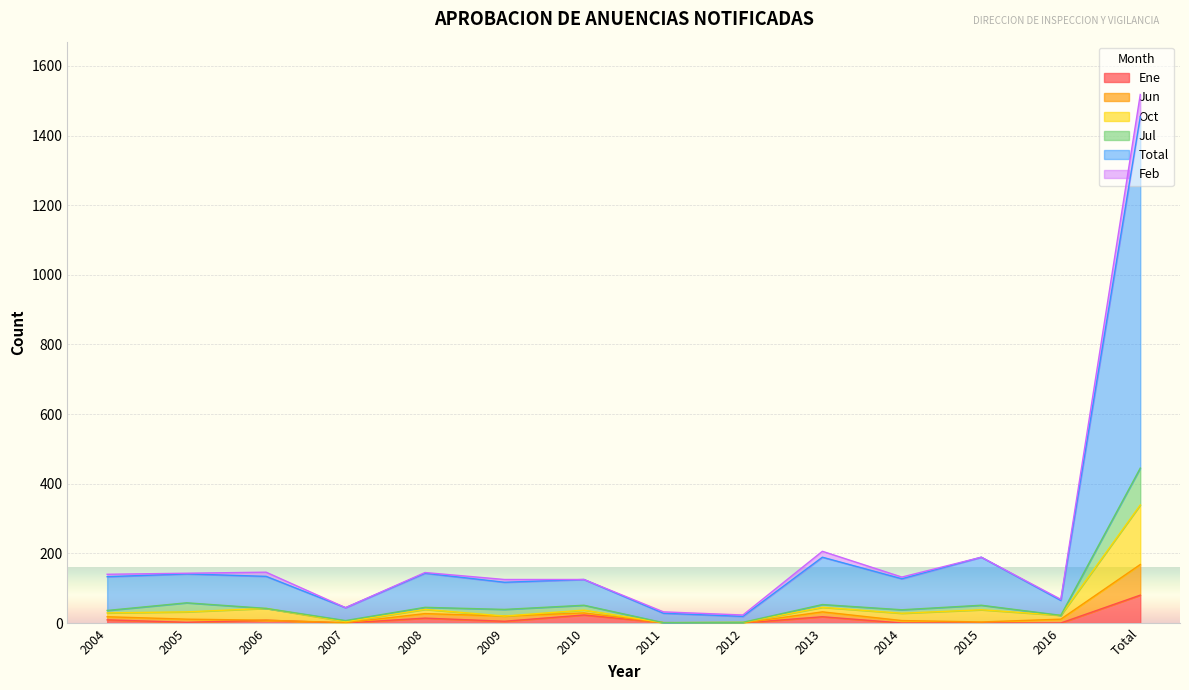

At which label does Ene reach its peak?

Total